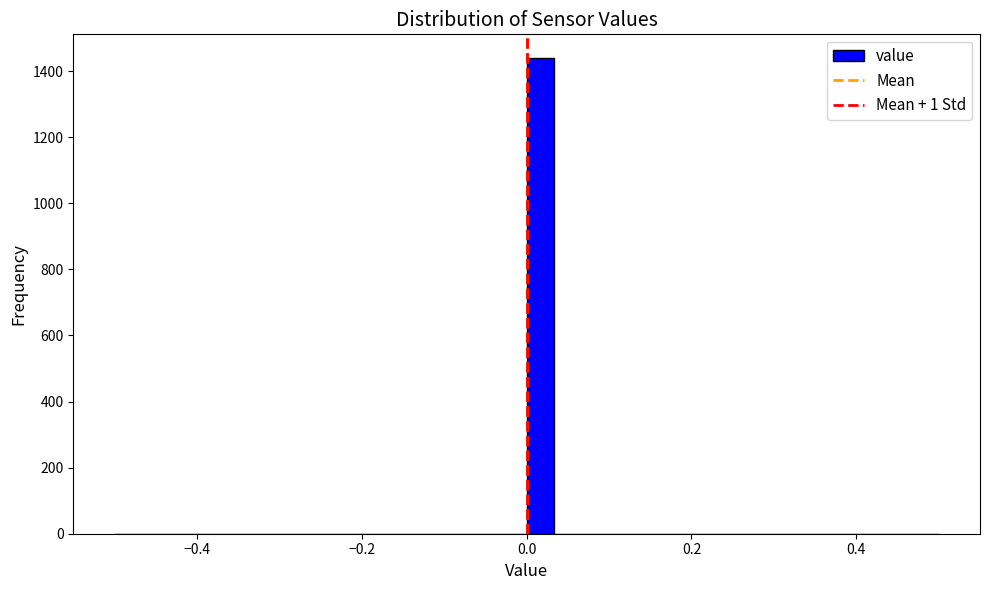

Read against the x-axis, roughly where is the centre of the tallest bar?

0.02